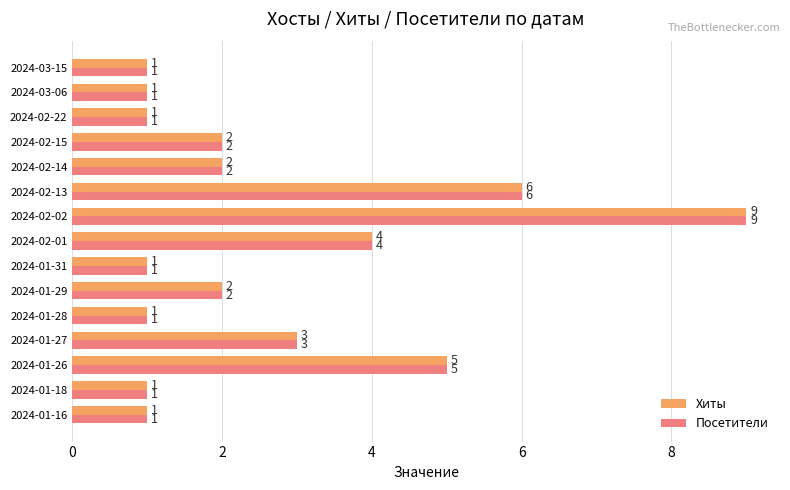

What is the total value across all series at 2024-02-15?

4